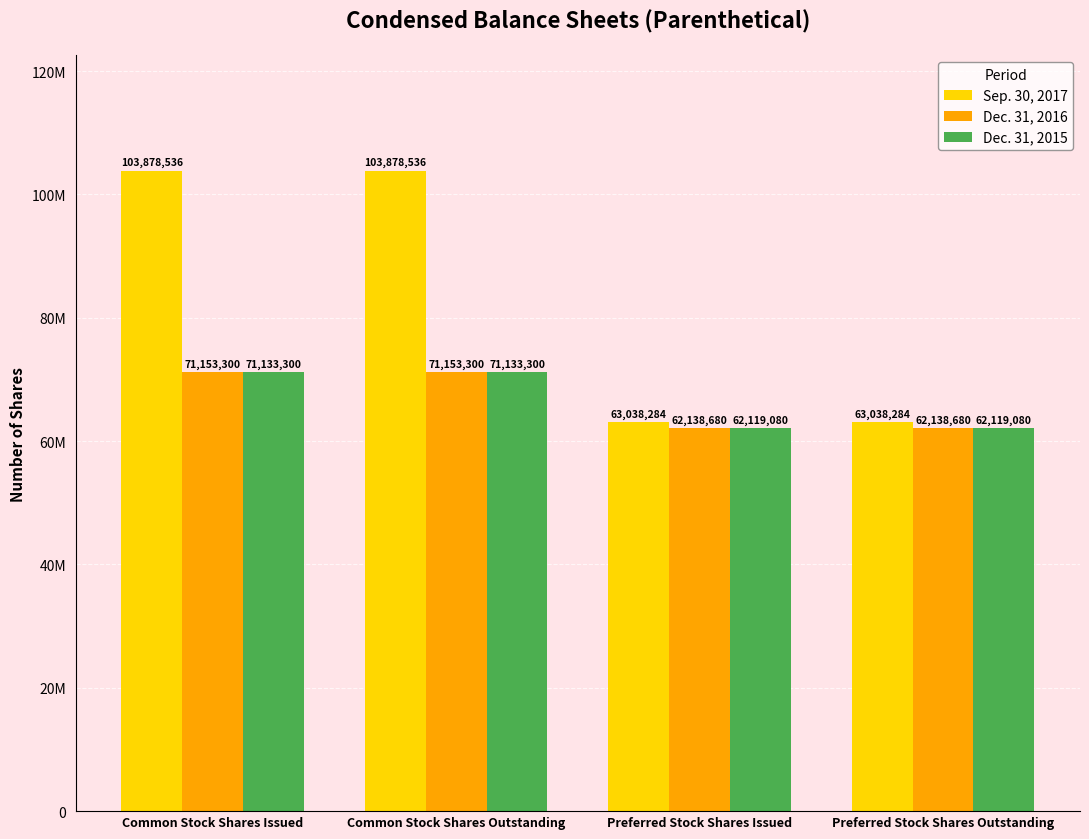

What is the sum of the Sep. 30, 2017 values at Preferred Stock Shares Issued and Common Stock Shares Issued?

166916820